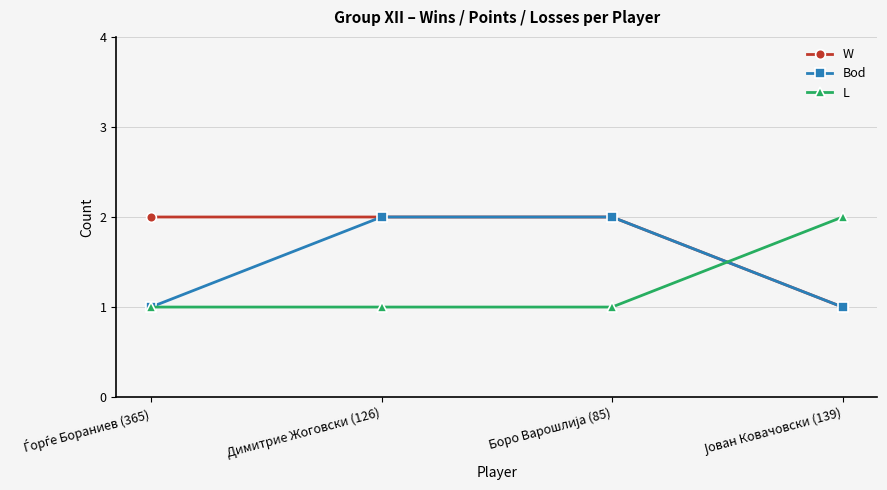

Which series has the largest total across all categories?

W